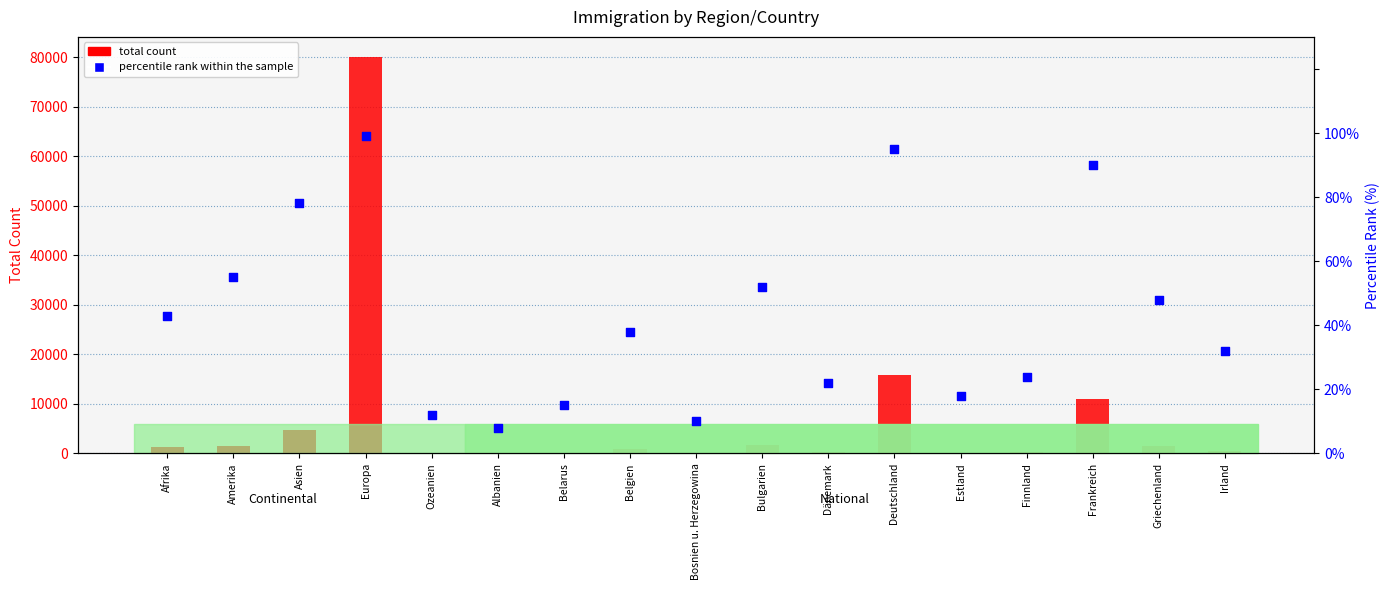

Which series contains the lowest Y value?

percentile rank within the sample